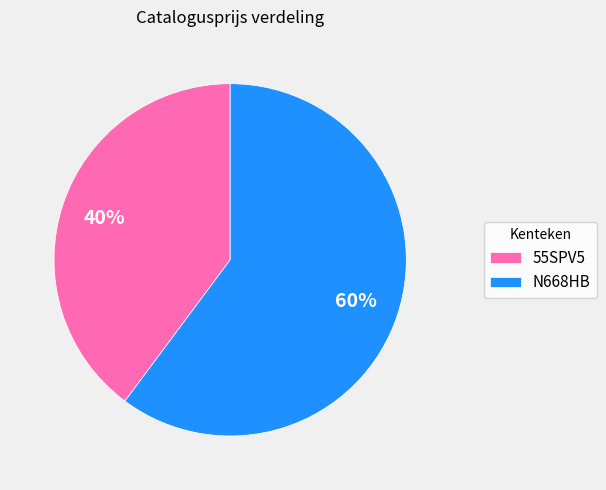

Which slice is the largest?

N668HB